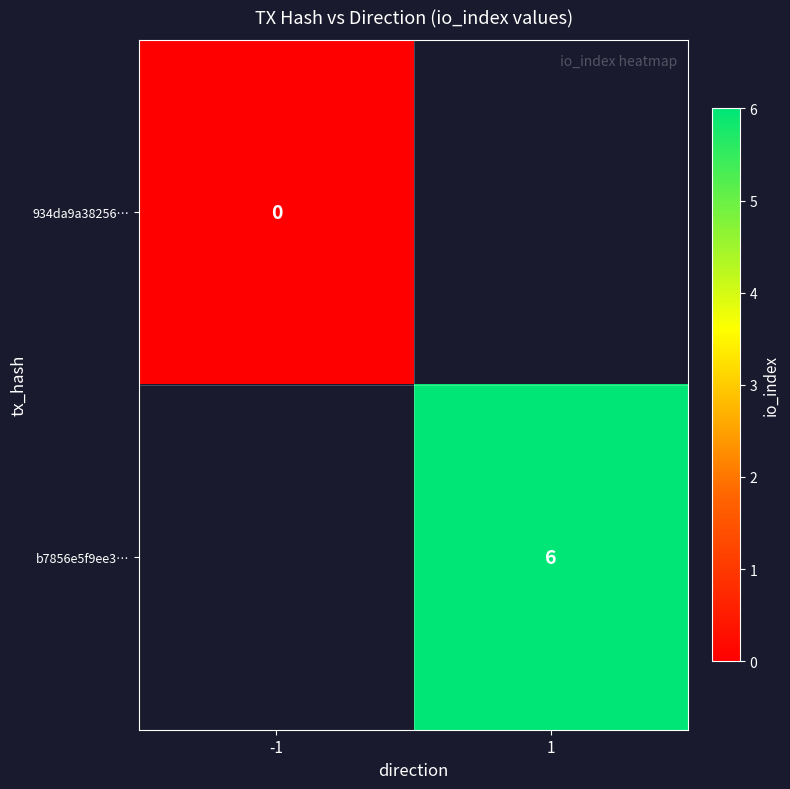

Is the value of b7856e5f9ee3… at 1 greater than the value of 934da9a38256… at -1?

Yes